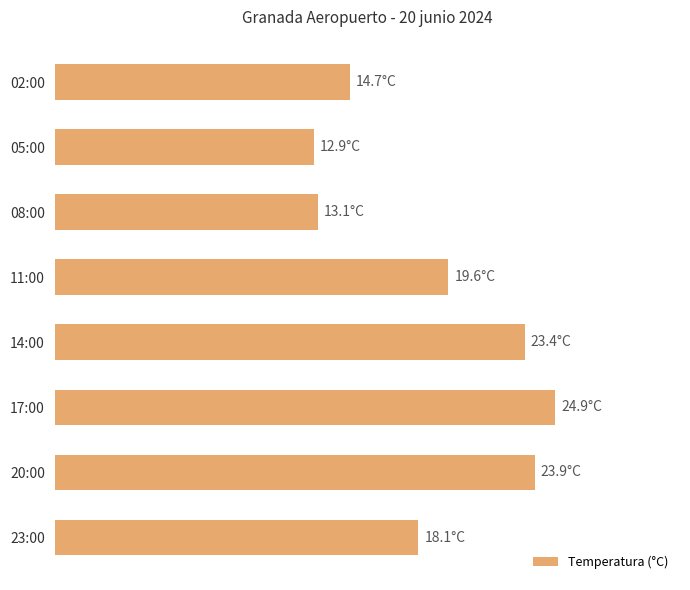

Are the bars grouped side by side (vs. stacked)?

No